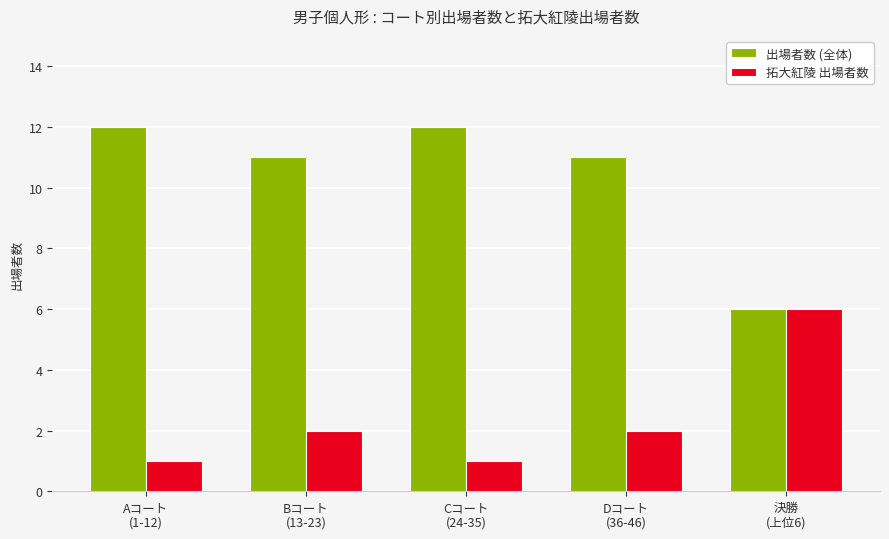

What is the greatest value displayed?

12